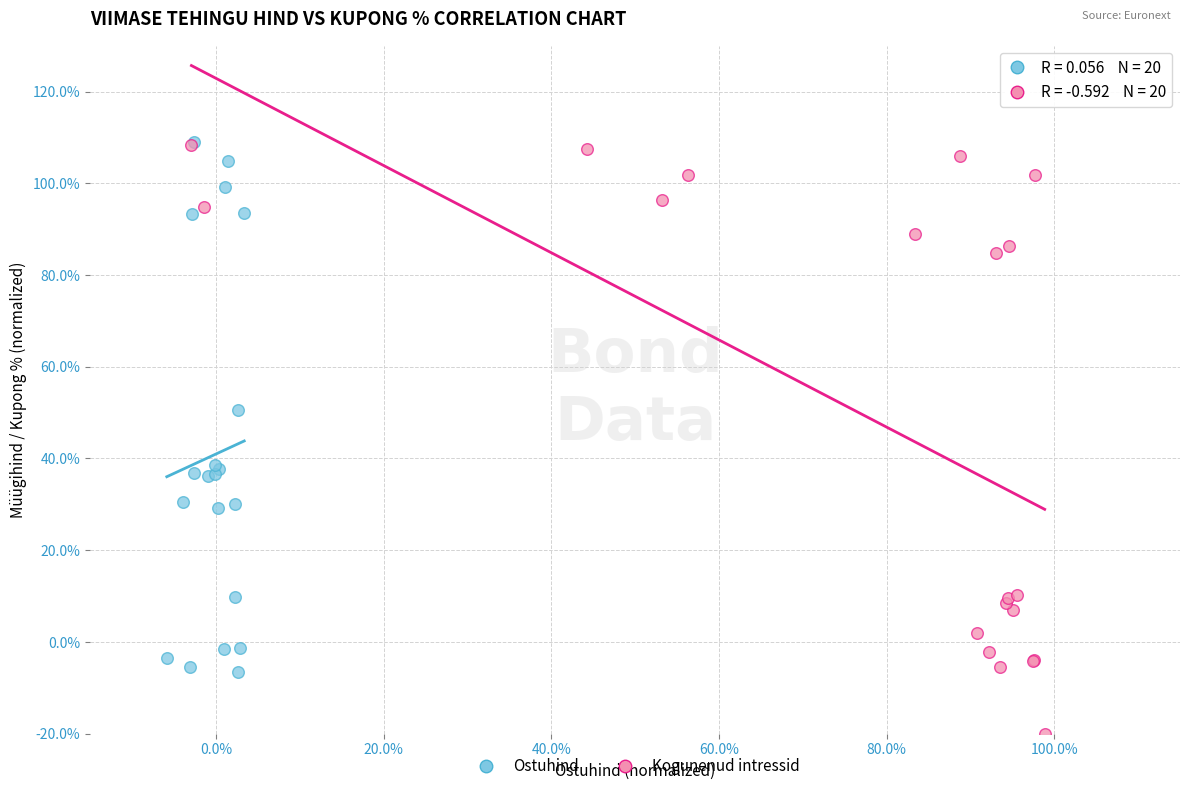

Which series has the largest Y range (max minus min)?

Kogunenud intressid